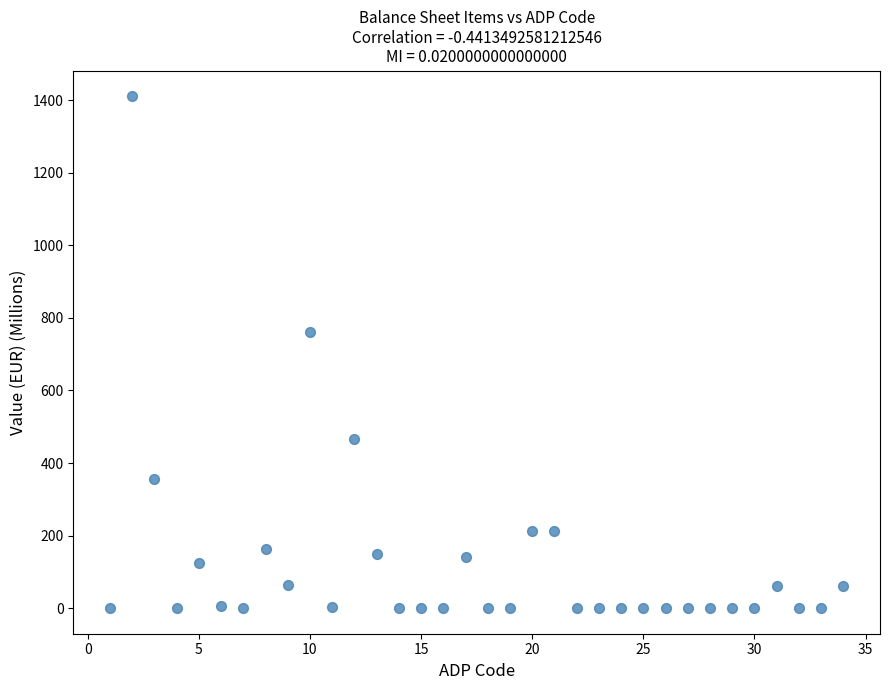

What is the range of Y values (max minus min)?

1411.2